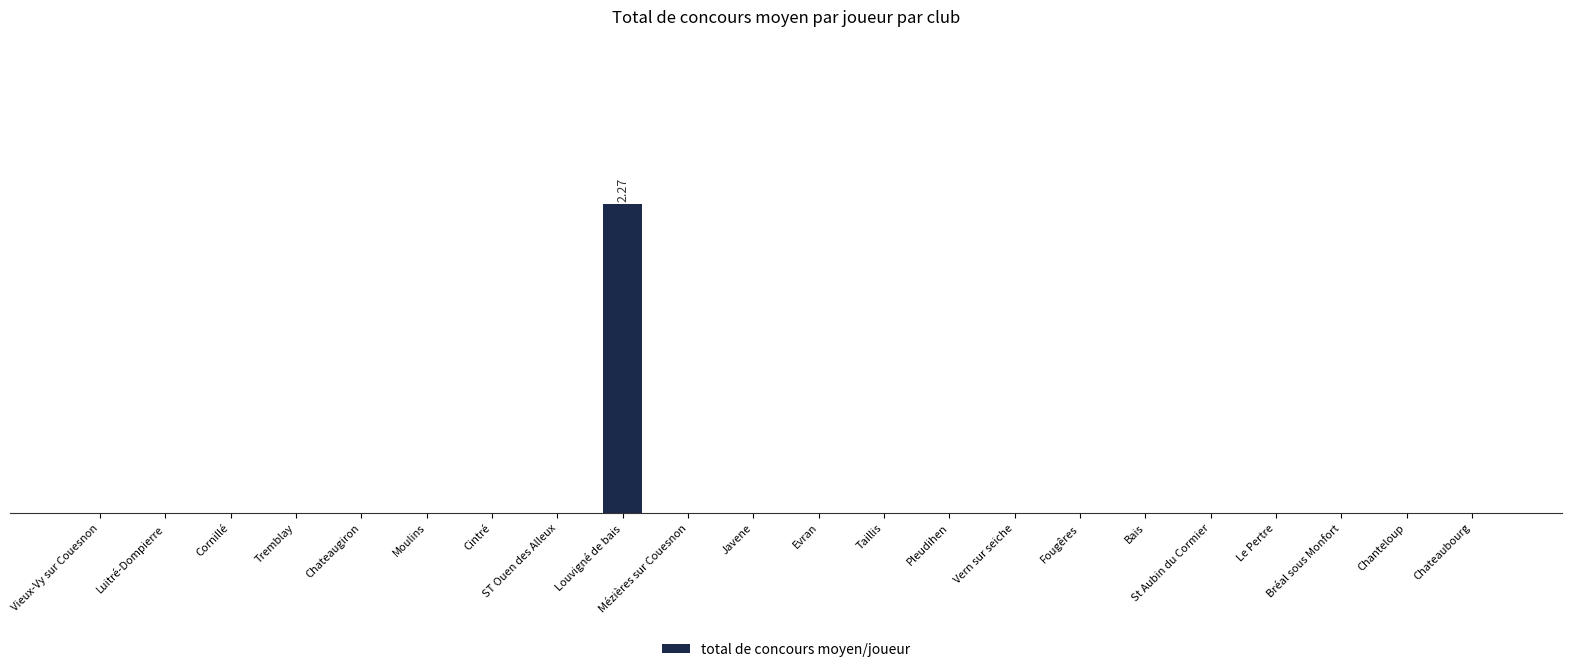

Are the bars grouped side by side (vs. stacked)?

No